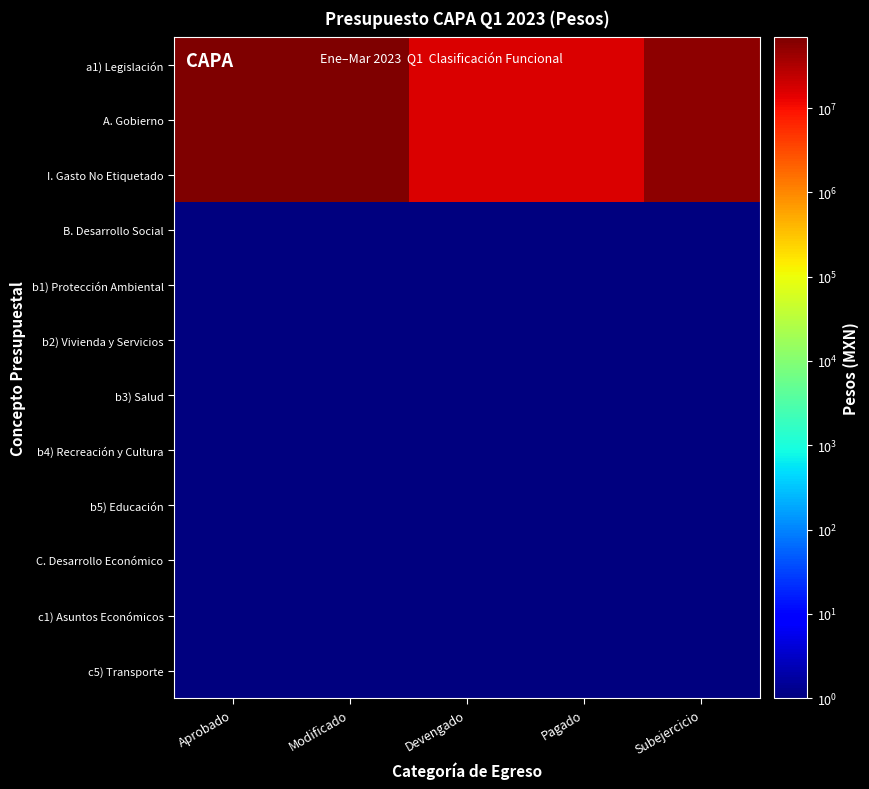

Reading left to right, transcribe all the data shown in this chart.

a1) Legislación: Aprobado=68912692.4	Modificado=68912692.4	Devengado=16133190.9	Pagado=15860219.1	Subejercicio=52779502.5
A. Gobierno: Aprobado=68912692.4	Modificado=68912692.4	Devengado=16133190.9	Pagado=15860219.1	Subejercicio=52779502.5
I. Gasto No Etiquetado: Aprobado=68912692.4	Modificado=68912692.4	Devengado=16133190.9	Pagado=15860219.1	Subejercicio=52779502.5
B. Desarrollo Social: Aprobado=1.0	Modificado=1.0	Devengado=1.0	Pagado=1.0	Subejercicio=1.0
b1) Protección Ambiental: Aprobado=1.0	Modificado=1.0	Devengado=1.0	Pagado=1.0	Subejercicio=1.0
b2) Vivienda y Servicios: Aprobado=1.0	Modificado=1.0	Devengado=1.0	Pagado=1.0	Subejercicio=1.0
b3) Salud: Aprobado=1.0	Modificado=1.0	Devengado=1.0	Pagado=1.0	Subejercicio=1.0
b4) Recreación y Cultura: Aprobado=1.0	Modificado=1.0	Devengado=1.0	Pagado=1.0	Subejercicio=1.0
b5) Educación: Aprobado=1.0	Modificado=1.0	Devengado=1.0	Pagado=1.0	Subejercicio=1.0
C. Desarrollo Económico: Aprobado=1.0	Modificado=1.0	Devengado=1.0	Pagado=1.0	Subejercicio=1.0
c1) Asuntos Económicos: Aprobado=1.0	Modificado=1.0	Devengado=1.0	Pagado=1.0	Subejercicio=1.0
c5) Transporte: Aprobado=1.0	Modificado=1.0	Devengado=1.0	Pagado=1.0	Subejercicio=1.0